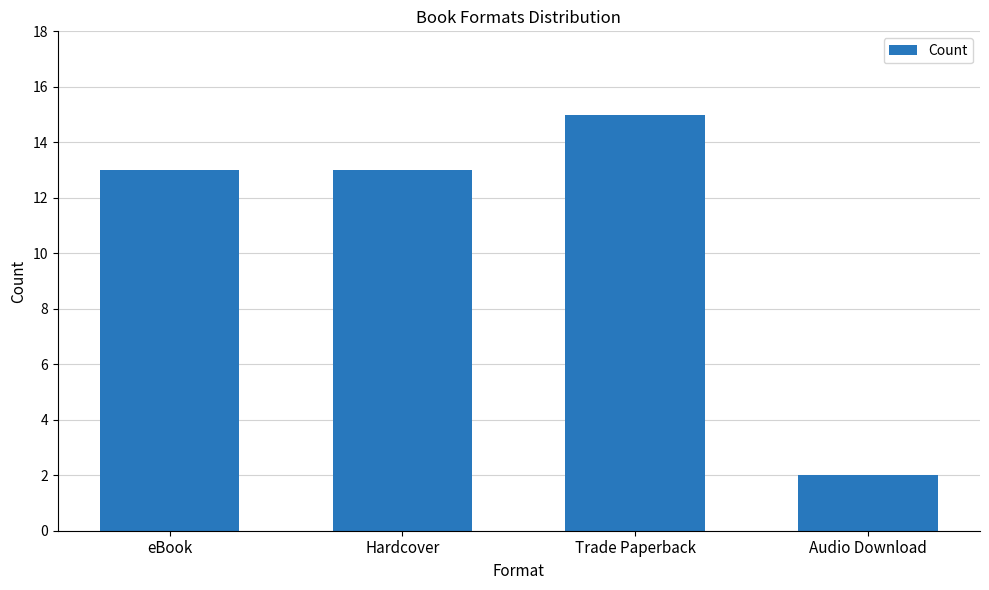

What is the sum of the values at eBook and Audio Download?

15